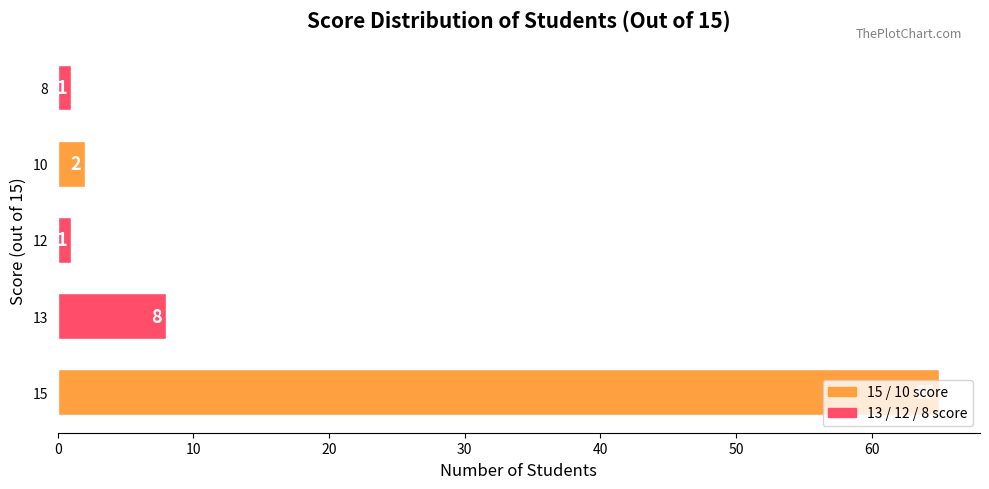

Which label corresponds to the largest value in the chart?

15